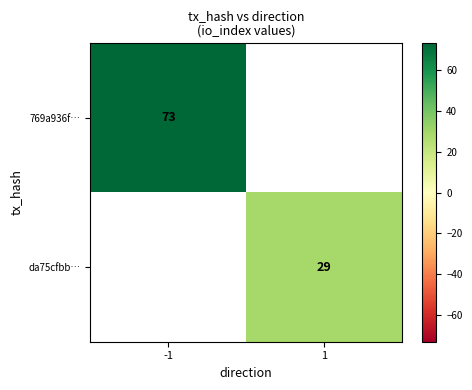

Is it true that da75cfbb… equals 29 at 1?

True